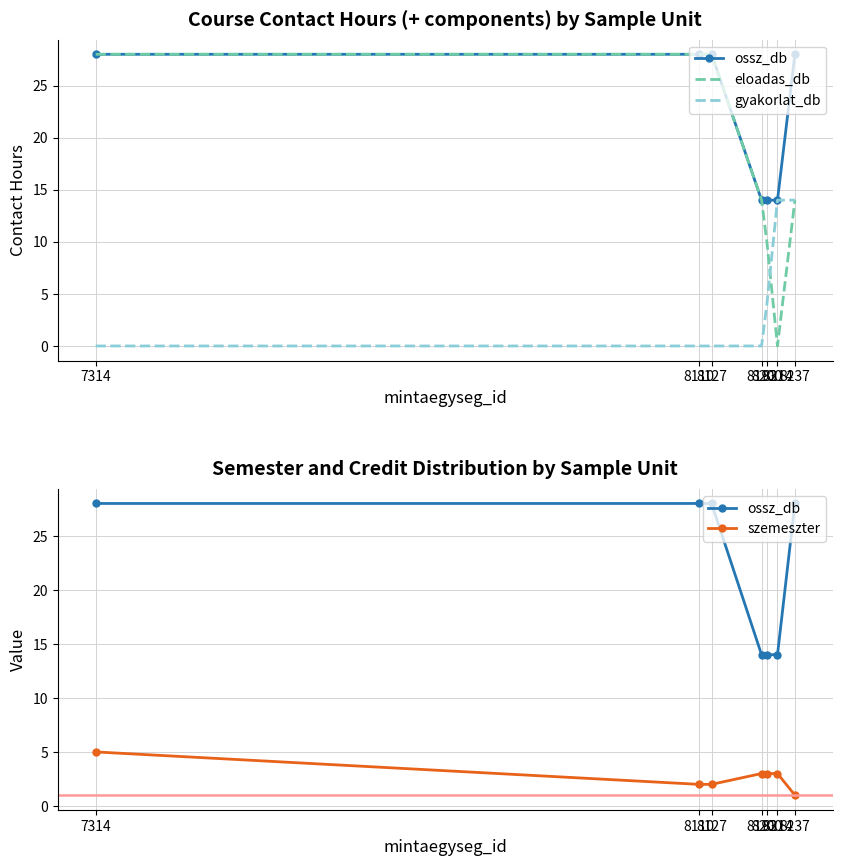

What is the total value across all series at 7314?

61